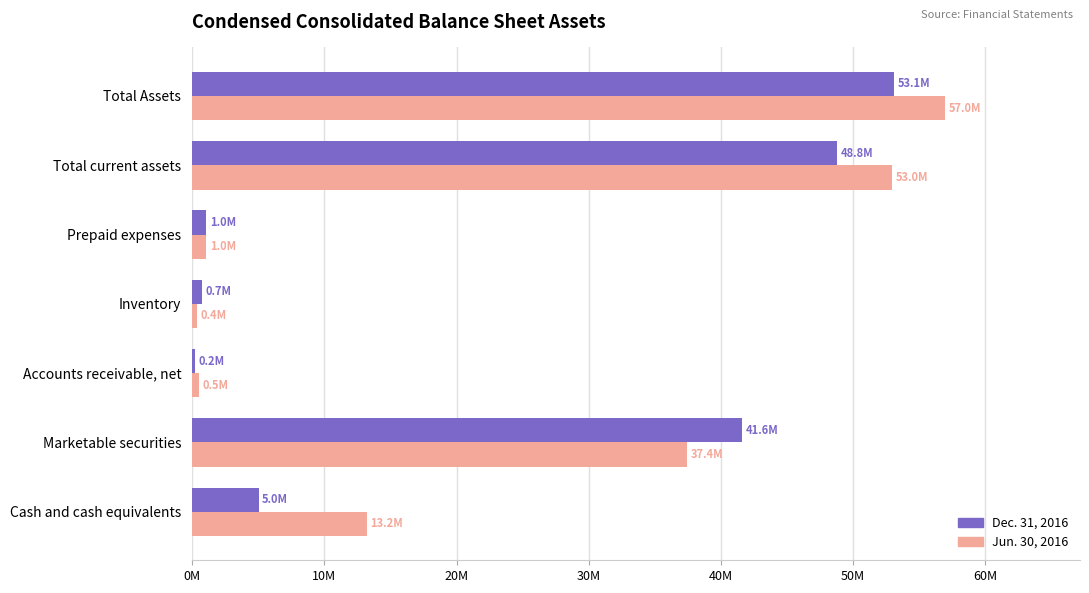

What are all the series names shown in the legend?

Dec. 31, 2016, Jun. 30, 2016